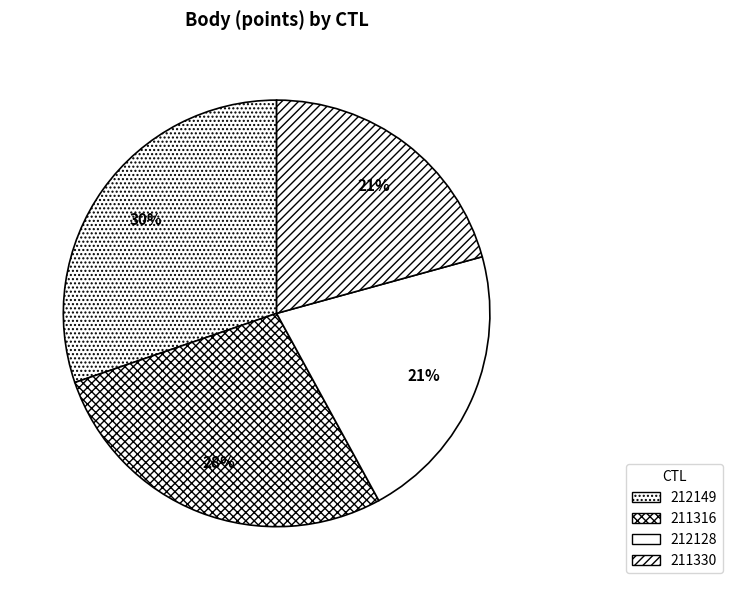

To the nearest percent, what portion does 211316 represent?

28%